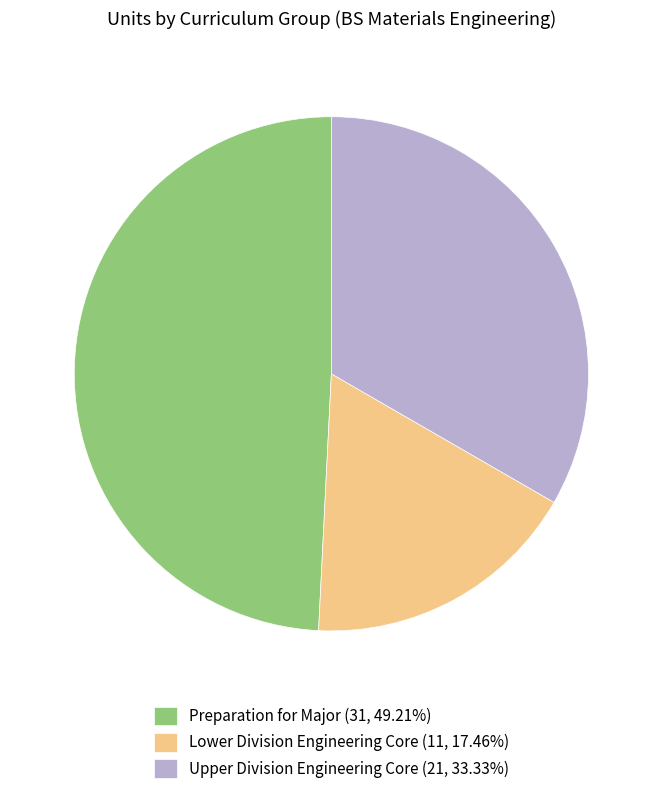

Combined, do Preparation for Major (31, 49.21%) and Lower Division Engineering Core (11, 17.46%) account for over 50%?

Yes